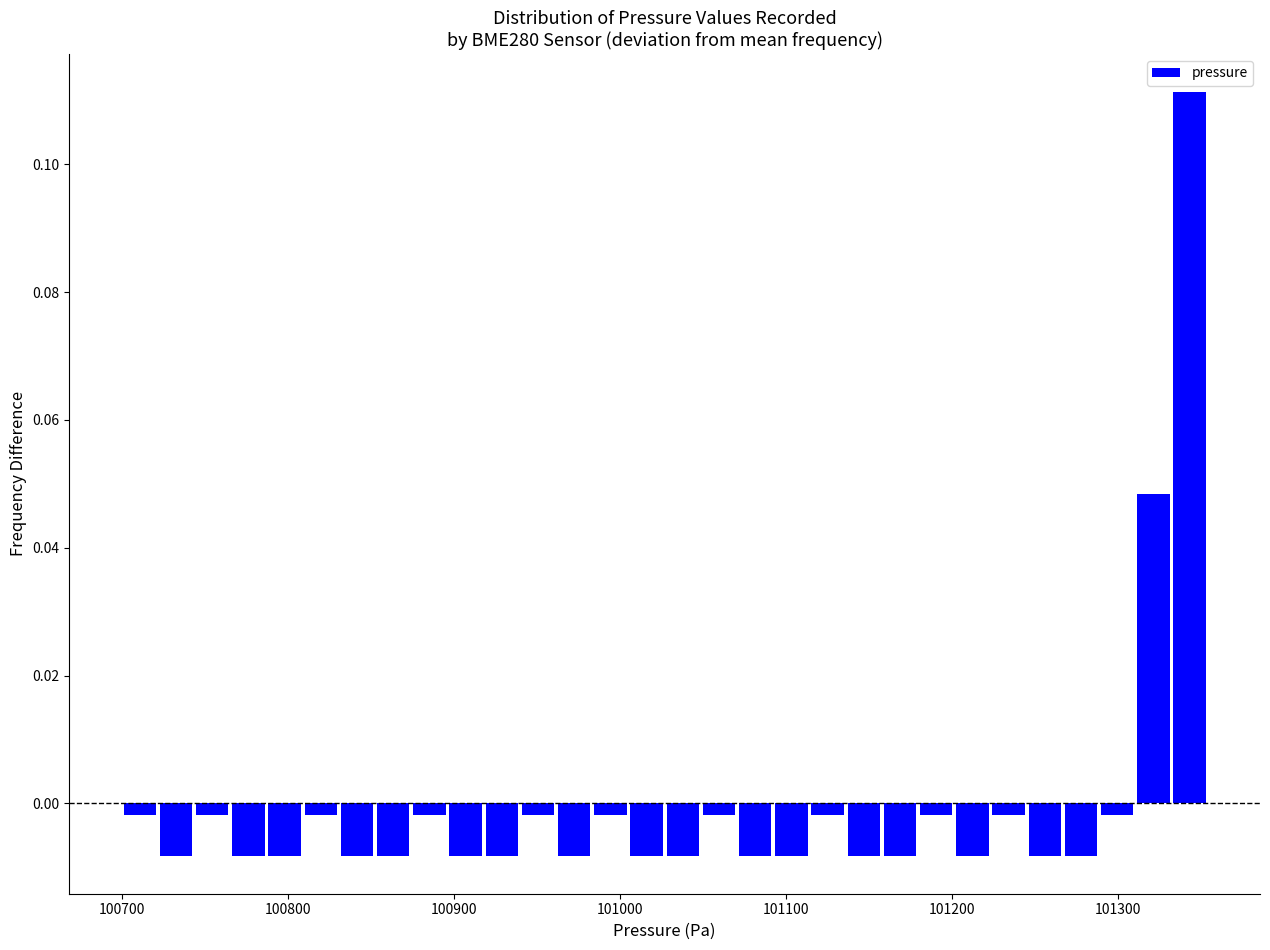

Around what value on the x-axis is the tallest bar? Give the approximate position of its centre, as read against the axis.

101340